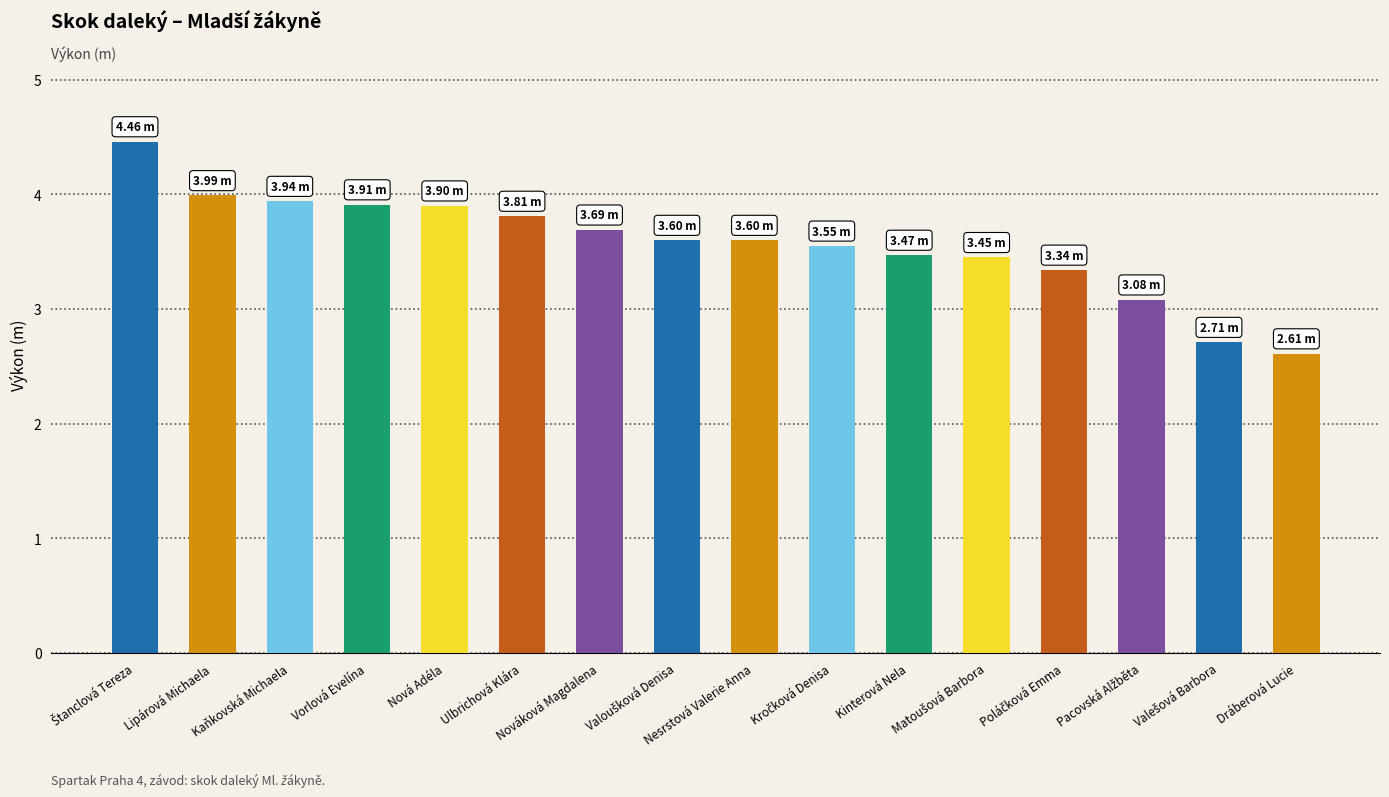

Approximately how many times larger is the value at Nesrstová Valerie Anna compared to Nováková Magdalena?

1.0